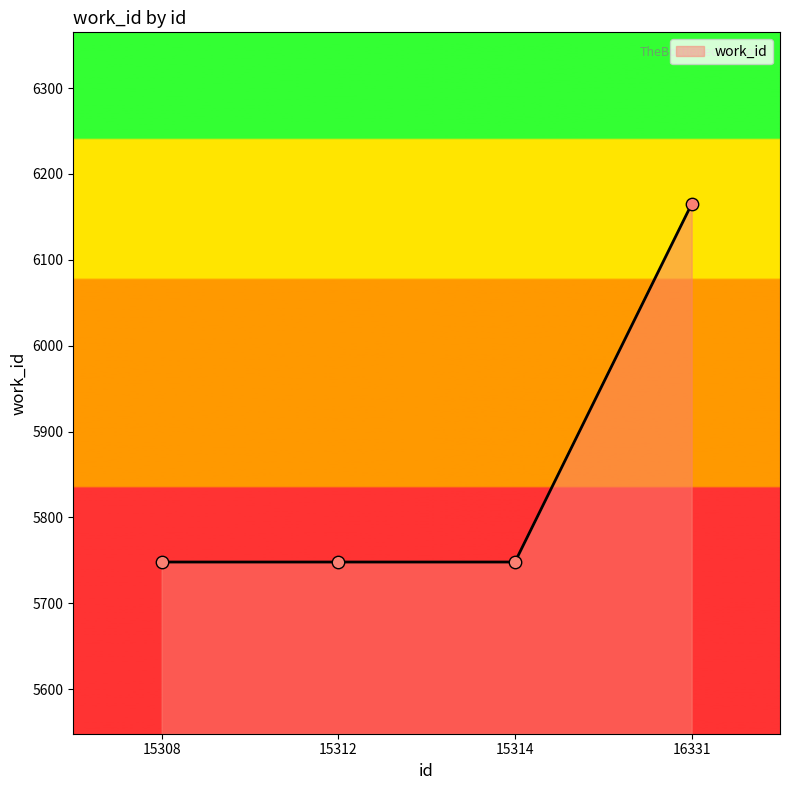

Approximately how many times larger is the value at 15314 compared to 15312?

1.0